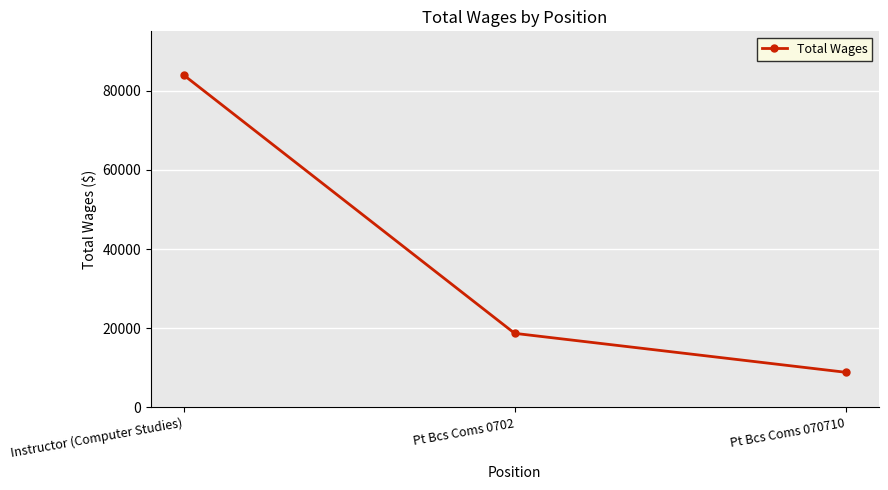

True or false: the data shows 109783 at Instructor (Computer Studies).

False